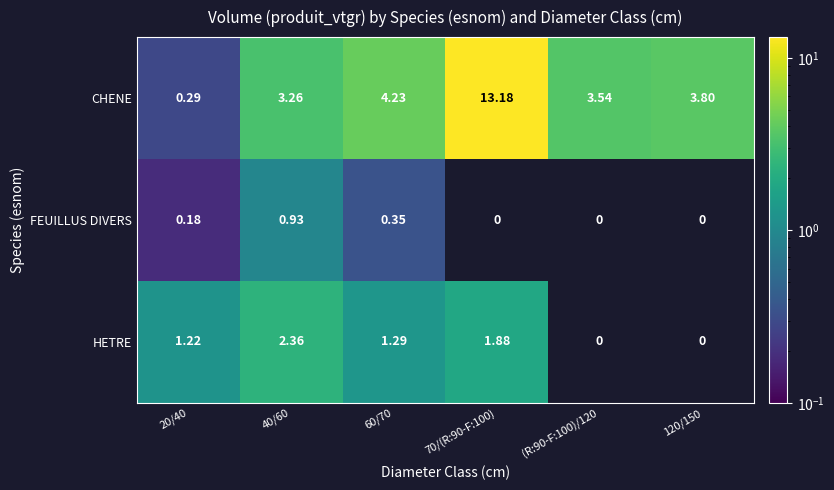

At 40/60, list the series in order from largest to smallest.

CHENE, HETRE, FEUILLUS DIVERS